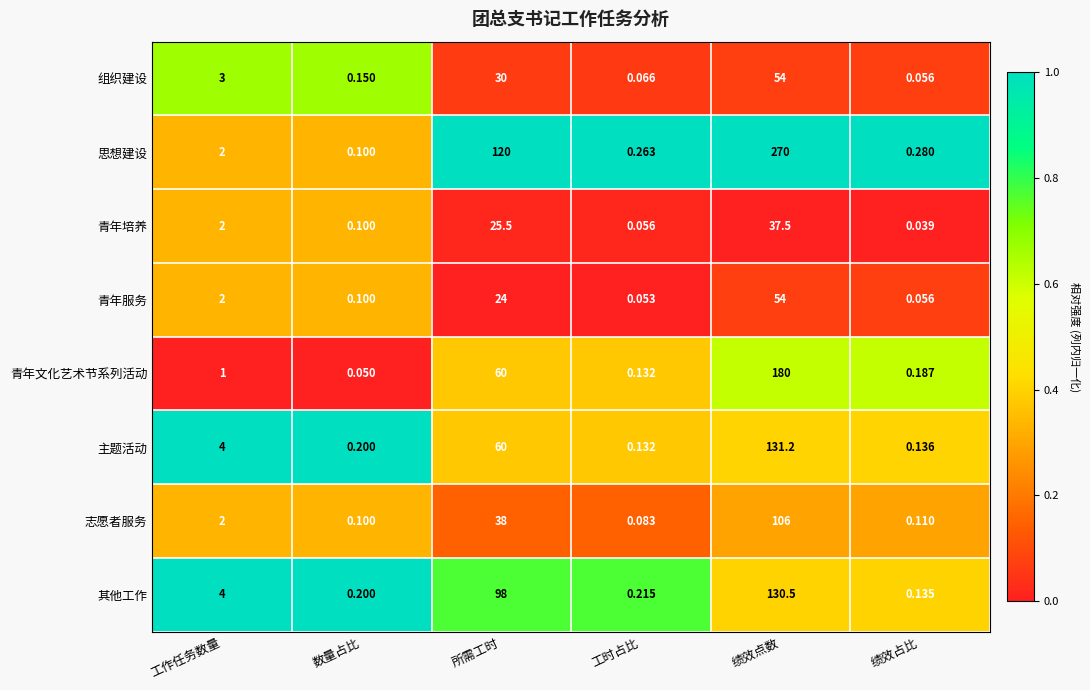

Which series has the widest spread of values?

思想建设